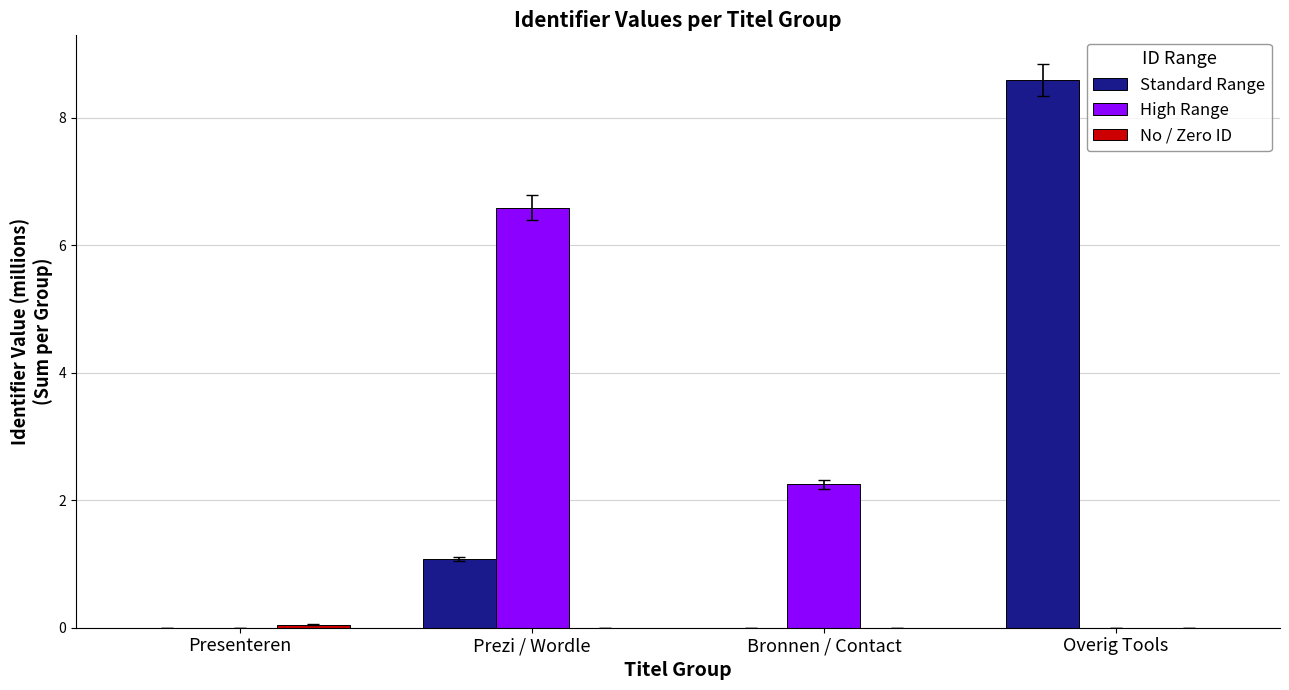

What is the spread (max minus min) of values at Overig Tools?

8.6